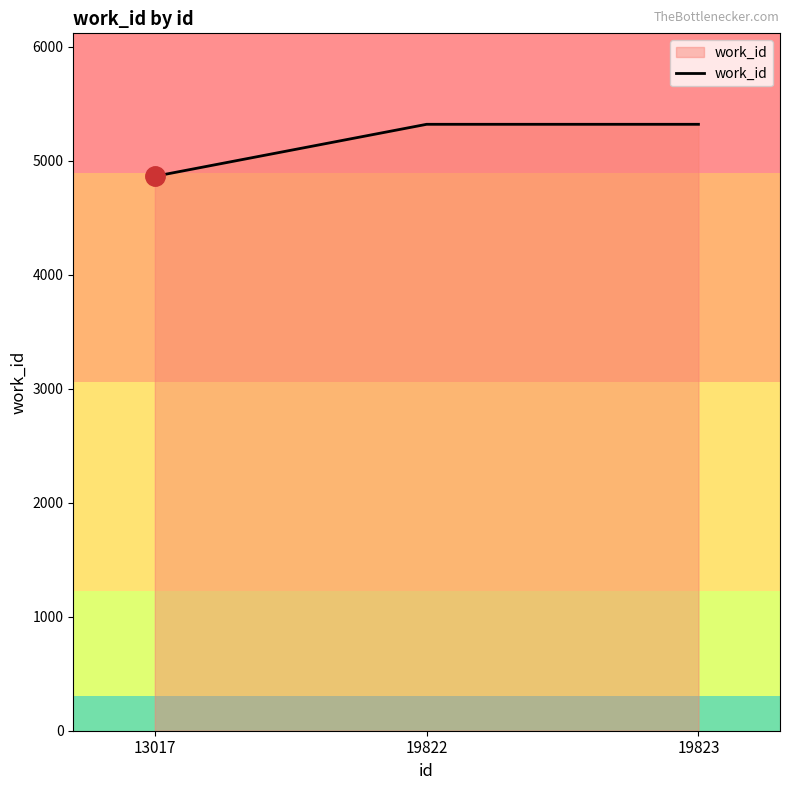

Read the value at 13017.

4863